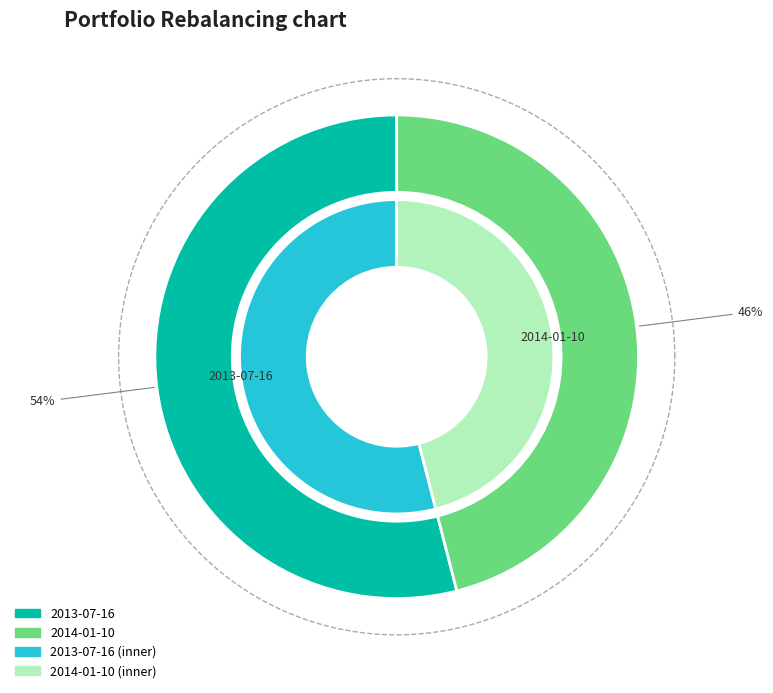

What is the smallest slice in the pie chart?

2014-01-10